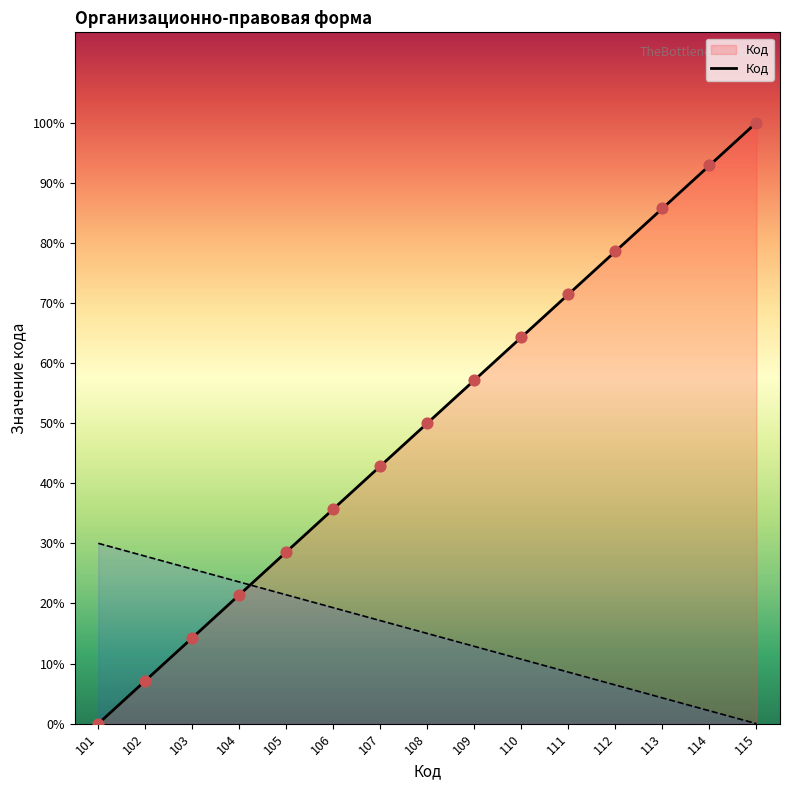

Approximately how many times larger is the value at 114 compared to 112?

1.2